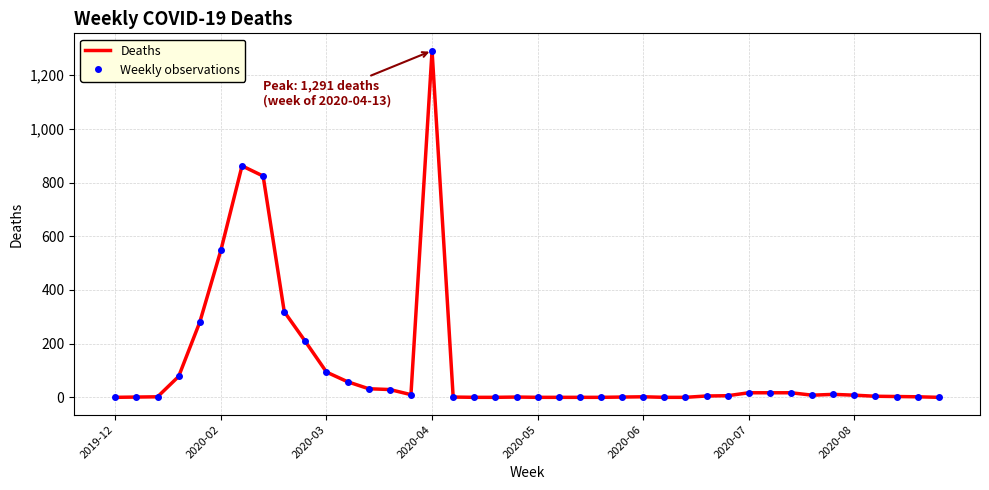

True or false: Weekly observations and Deaths cross at least once.

False